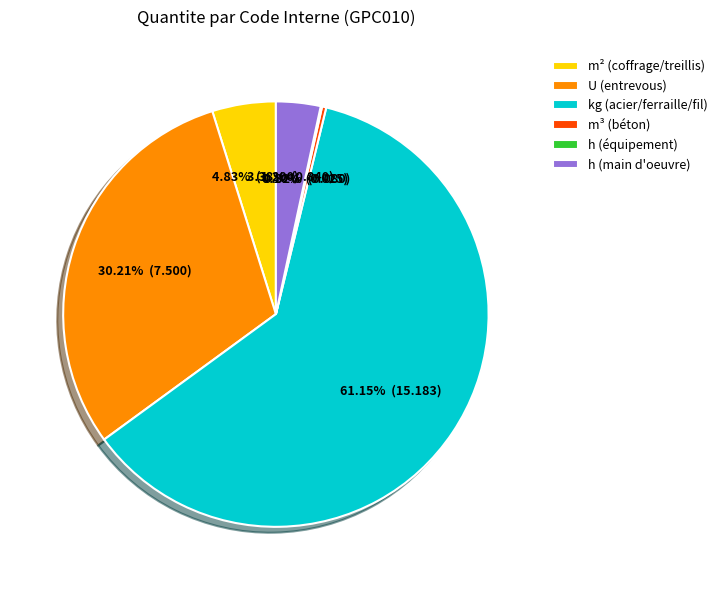

What is the majority slice?

kg (acier/ferraille/fil)